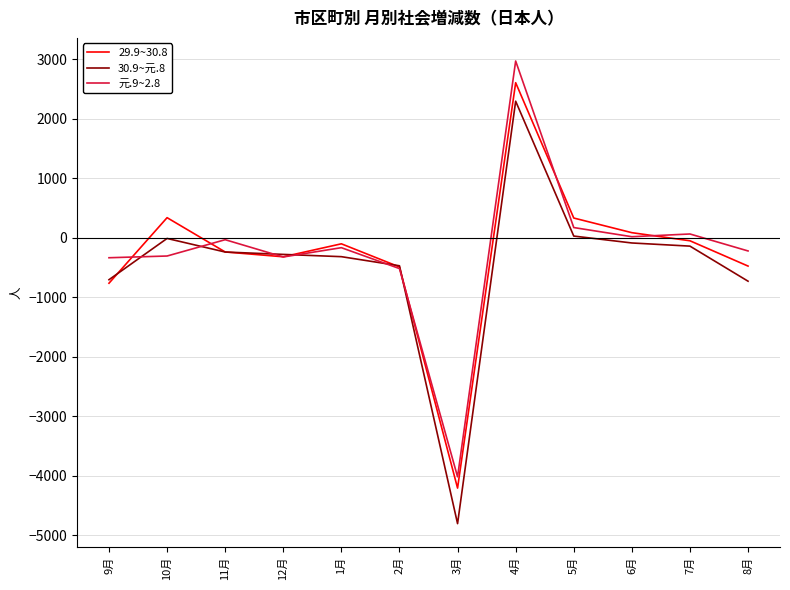

What is the difference between the highest and lowest values at 4月?

675